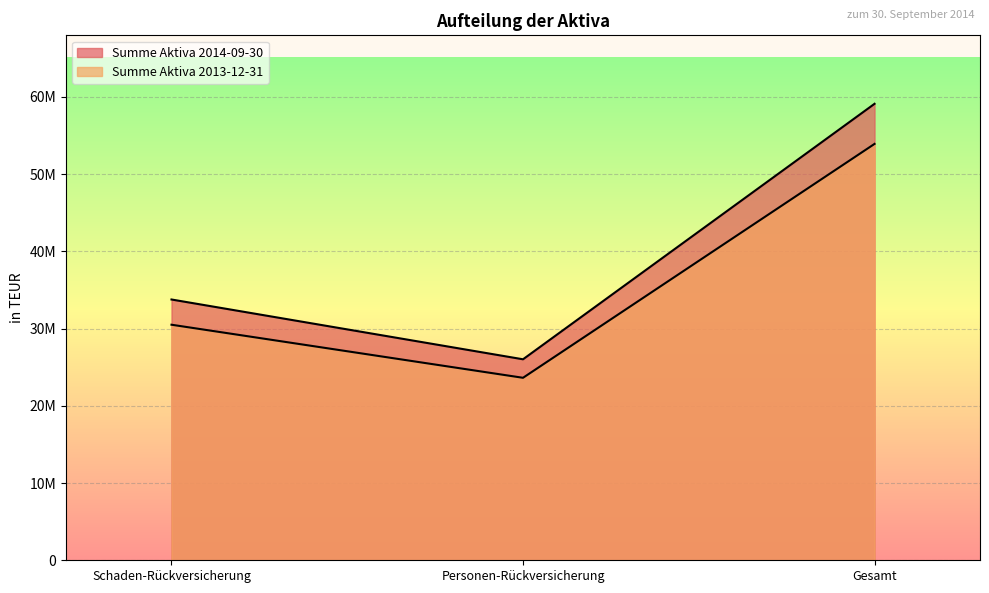

What is the value of the Summe Aktiva 2013-12-31 point at the 3rd from the left?

53915544